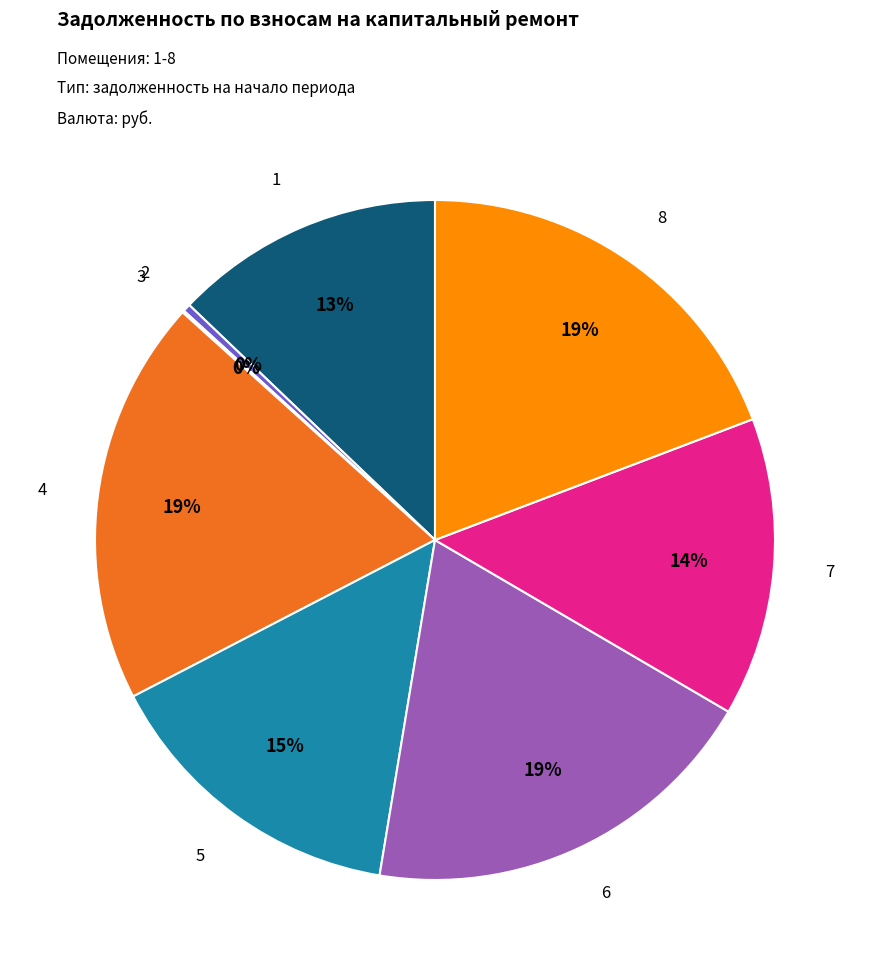

Does 6 account for over 50% of the chart?

No